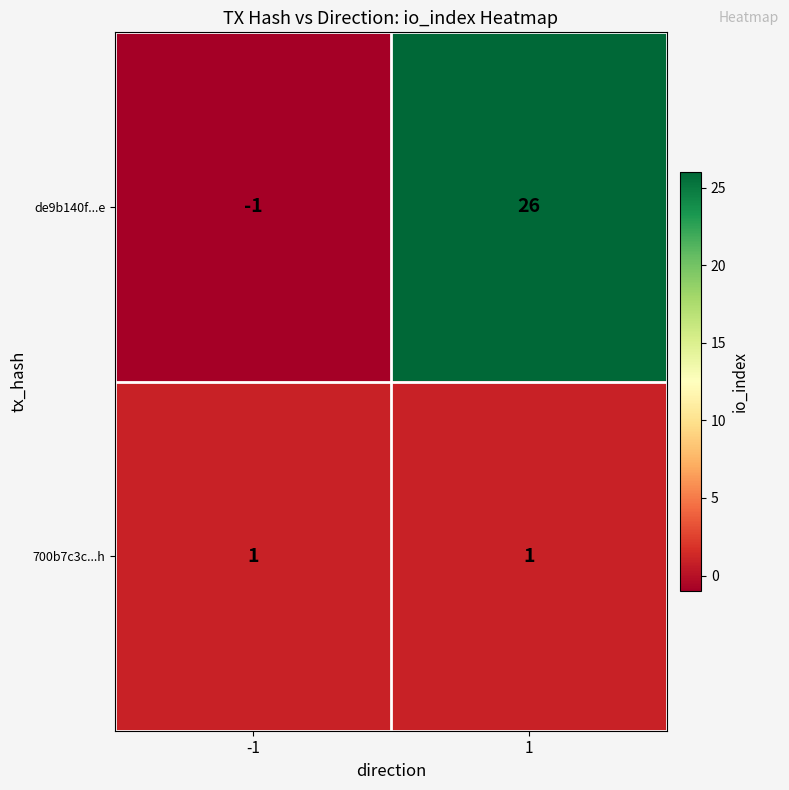

Which series has the largest total across all categories?

de9b140f...e